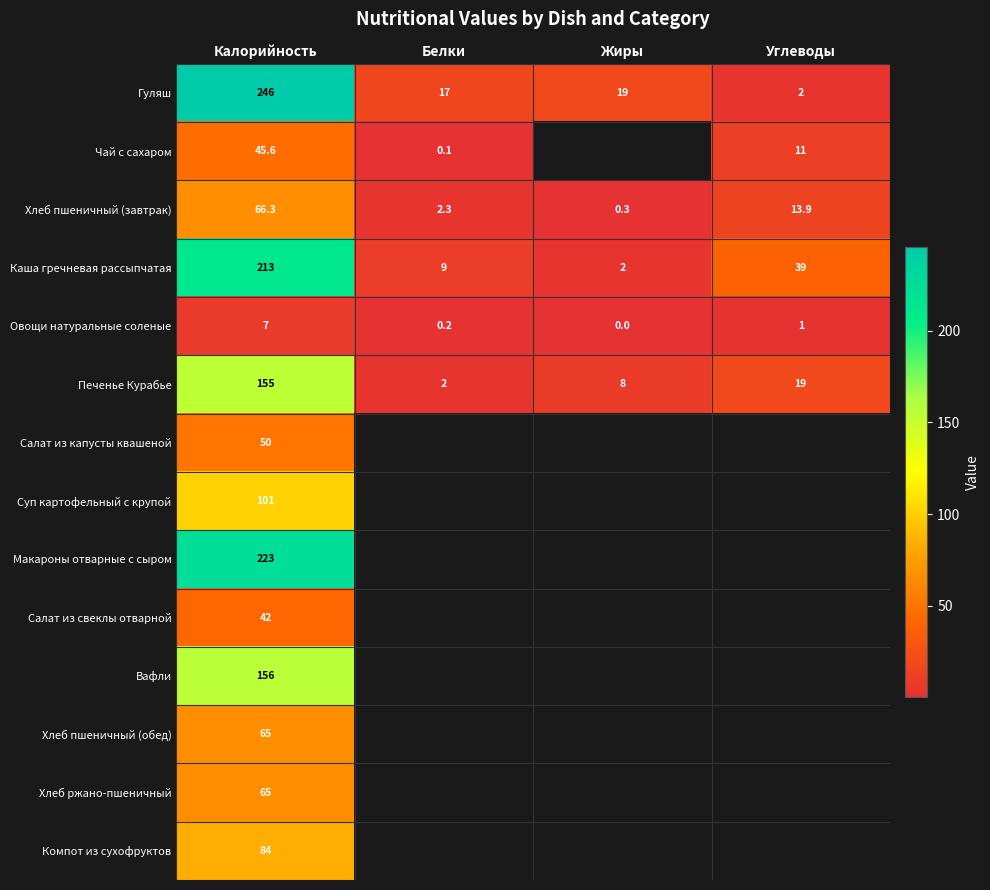

What is the difference between the second highest and second lowest values in the Овощи натуральные соленые series?

0.8